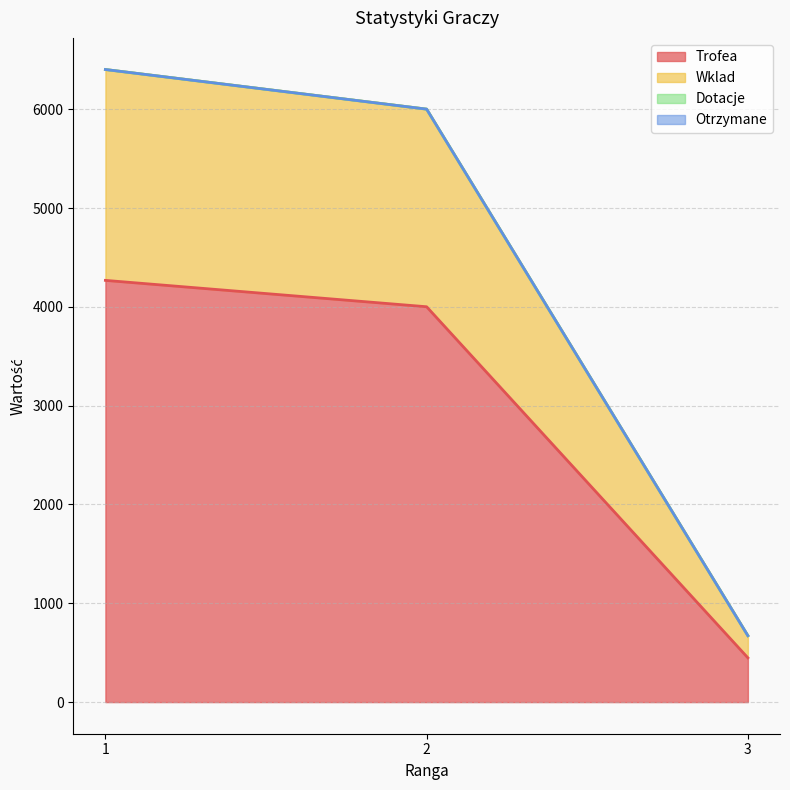

Which category has the highest value in the Trofea series?

1